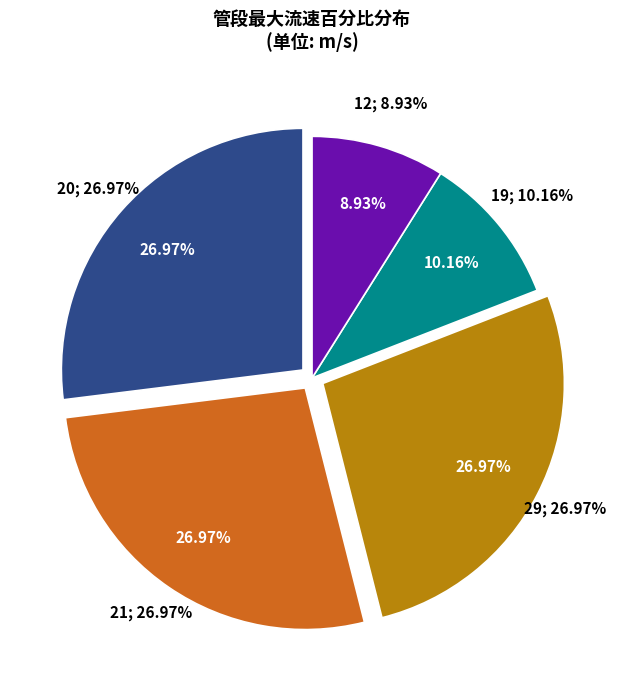

Which slice is the smallest?

12